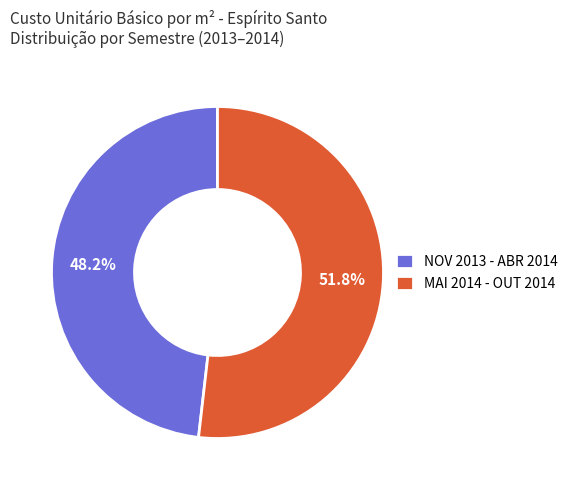

Does any single category account for the majority?

Yes